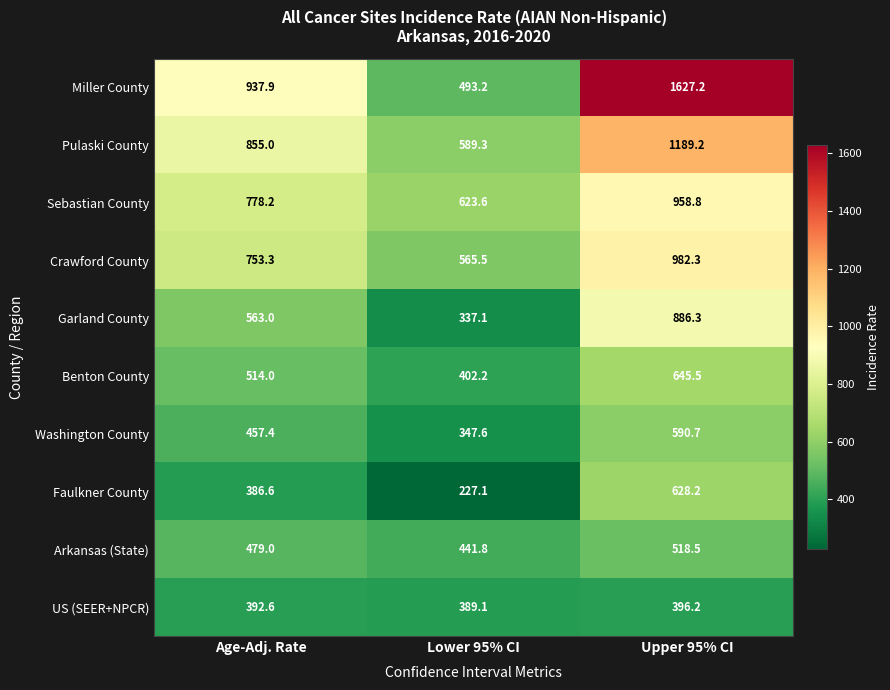

Read the Garland County value at Age-Adj. Rate.

563.0